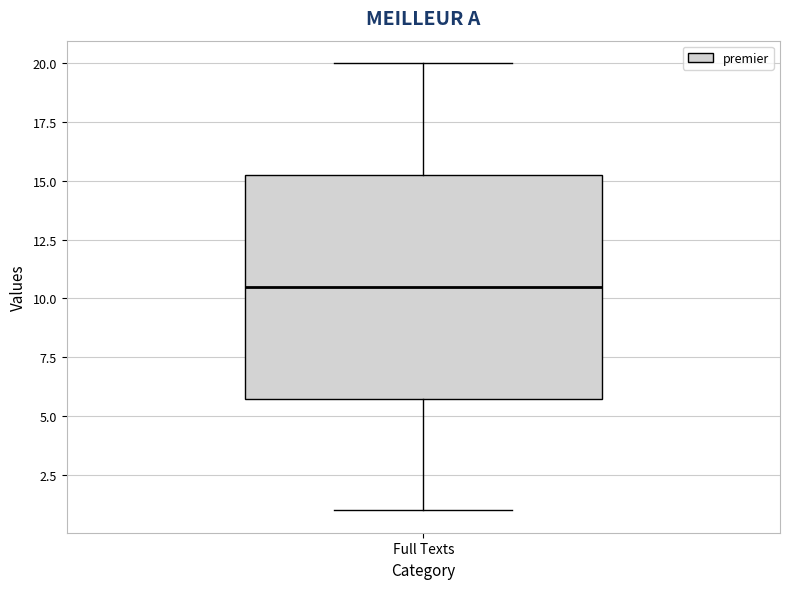

Transcribe this box plot: give where the median line is, the range the box spans, and where the two whiskers end, as read against the y-axis. The values are not printed on the chart, so give them approximately, as read against the axis.

median 10.5, box 6.0 to 15.5, whiskers 1.0 to 20.0